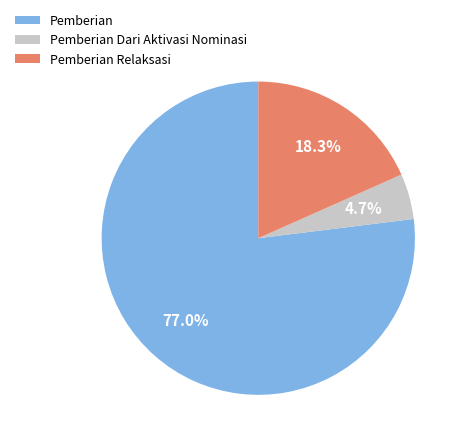

Which category has the smallest portion of the pie?

Pemberian Dari Aktivasi Nominasi